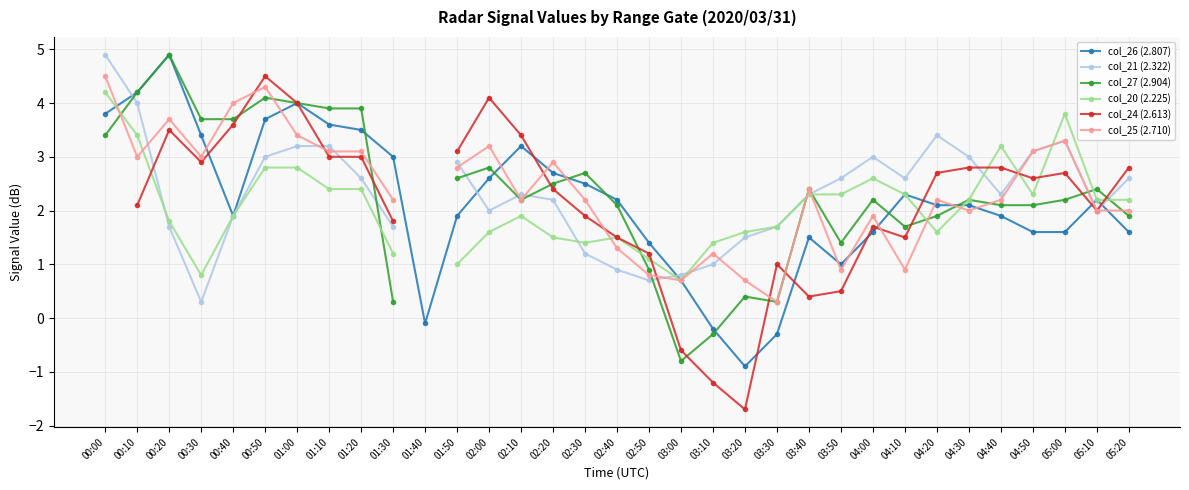

Is this an area chart (filled region under the line)?

No